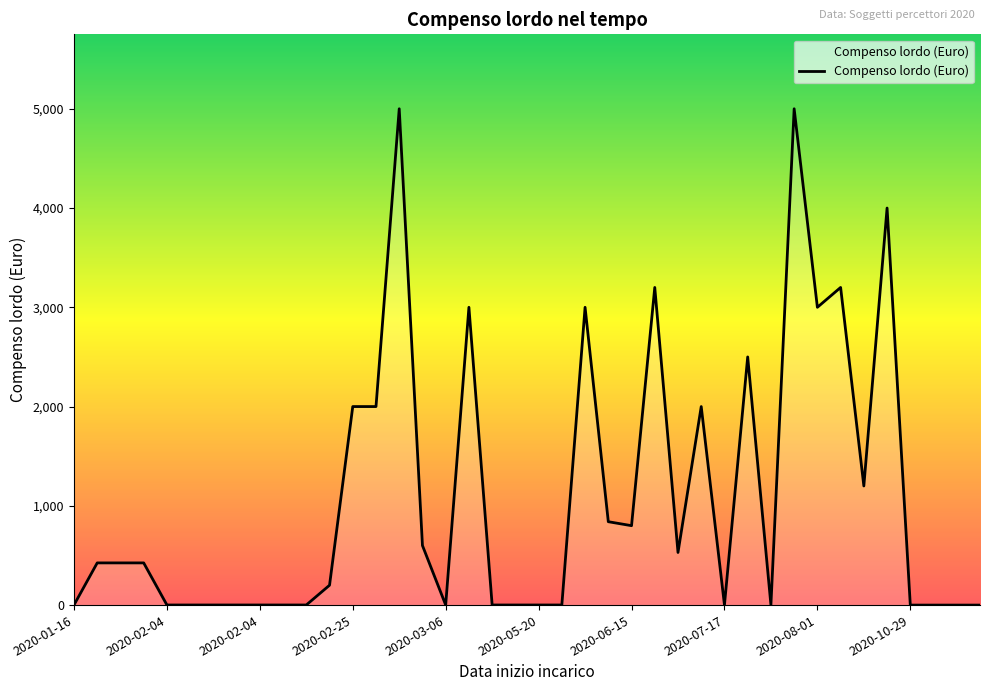

What is the maximum value shown in the chart?

5000